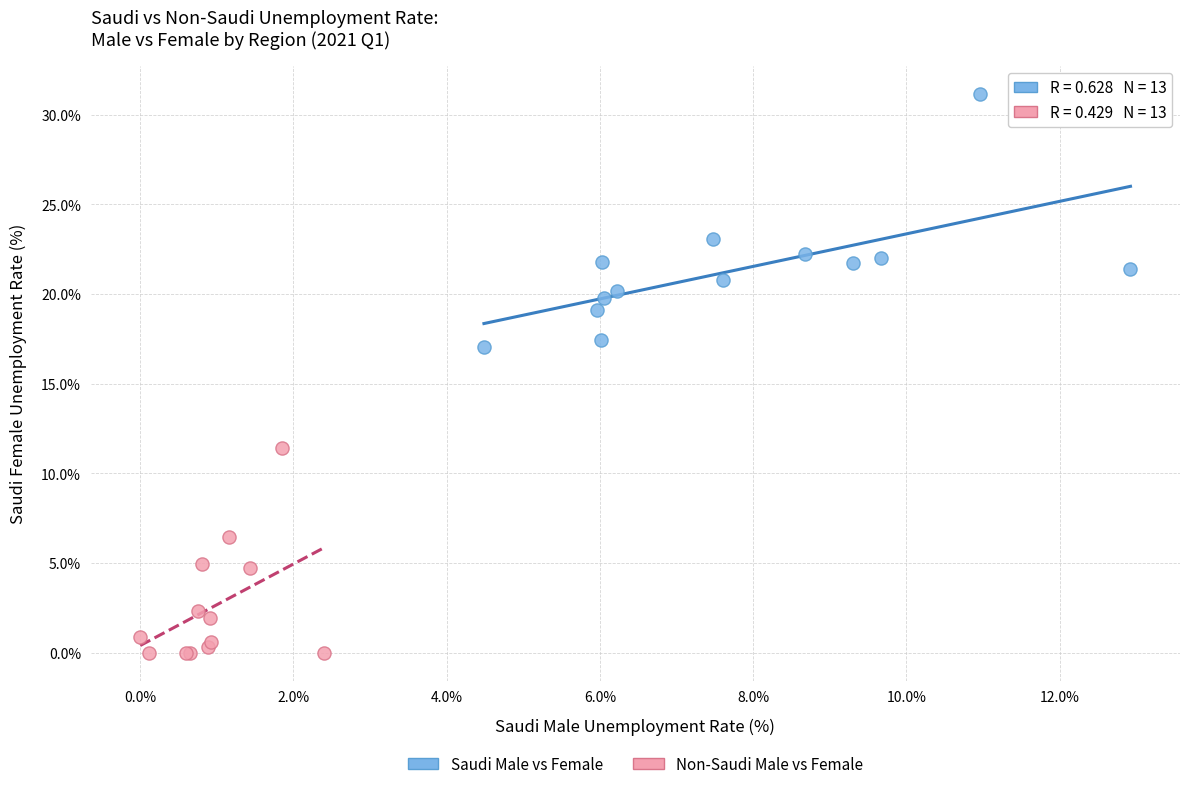

What are all the series names shown in the legend?

Saudi Male vs Female, Non-Saudi Male vs Female